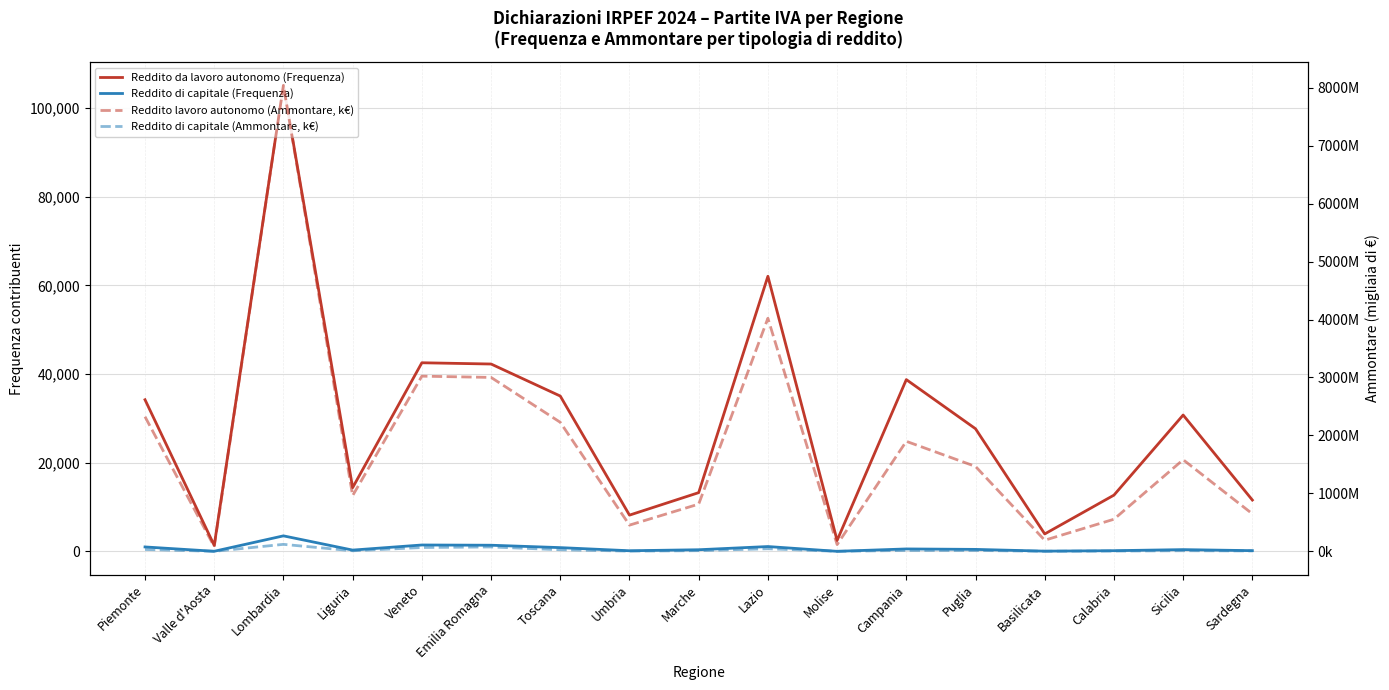

Reading left to right, transcribe all the data shown in this chart.

Reddito da lavoro autonomo (Frequenza): 34209	1363	105086	14386	42545	42262	35041	8192	13264	62044	2487	38747	27667	3950	12699	30762	11592
Reddito di capitale (Frequenza): 1018	41	3517	308	1457	1405	865	160	387	1109	31	567	466	70	175	415	182
Reddito lavoro autonomo (Ammontare, k€): 2323074	80998	8039962	961203	3022487	3000848	2226412	452214	814875	4021748	116344	1898193	1464740	191840	553827	1580674	647164
Reddito di capitale (Ammontare, k€): 32222	493	120561	9692	65962	75644	27605	3810	11404	45030	207	15606	15096	1501	4885	10769	7238